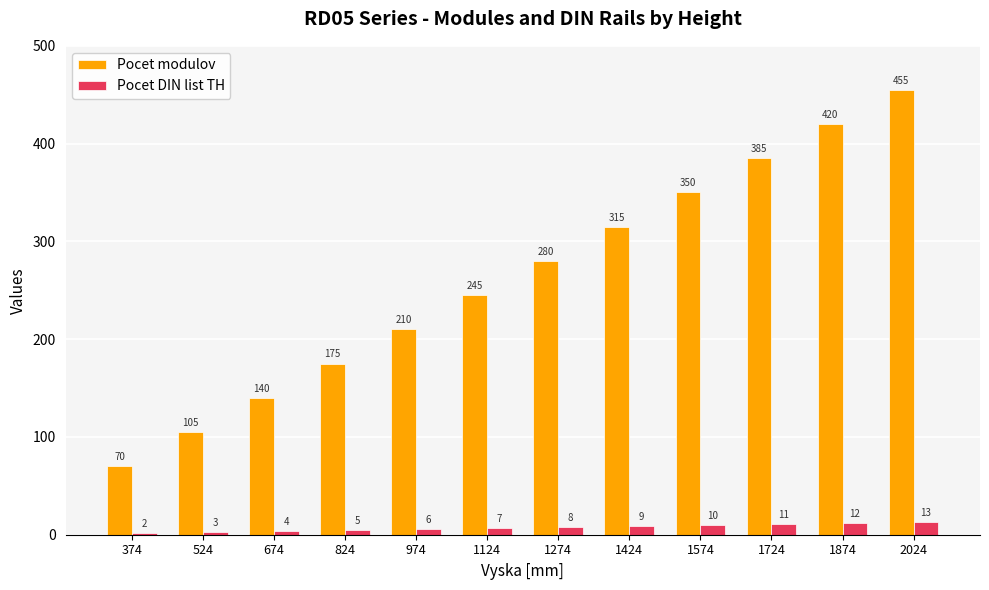

Rank the series by their maximum value, from lowest to highest.

Pocet DIN list TH, Pocet modulov